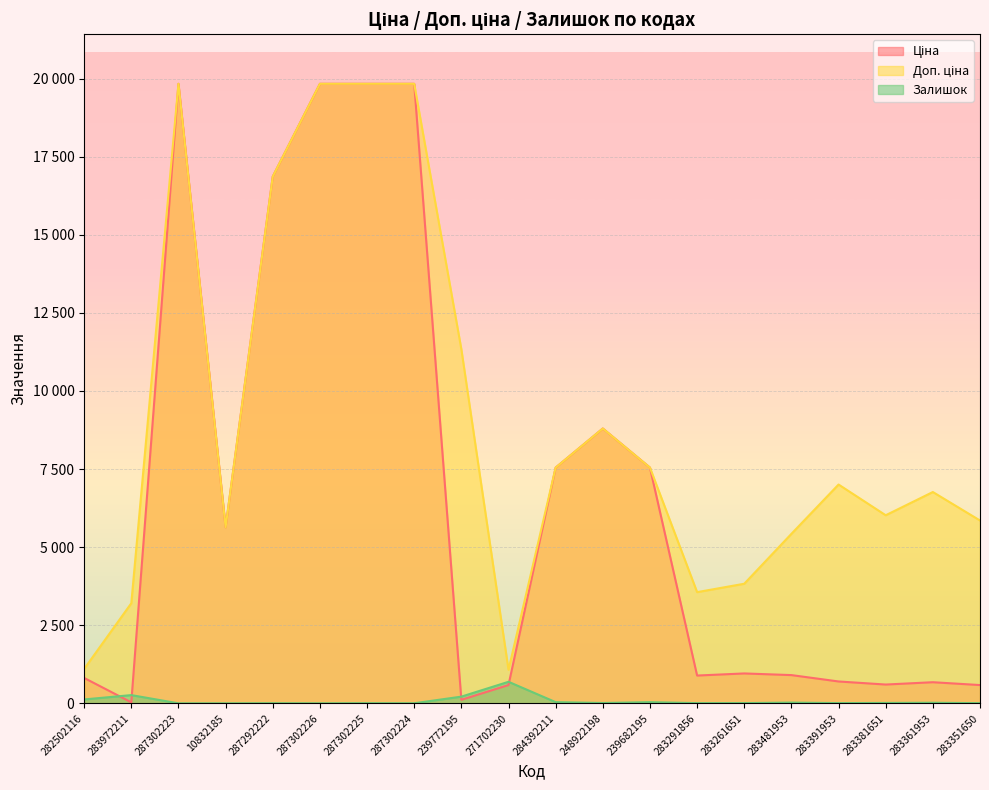

Which series has the widest spread of values?

Ціна